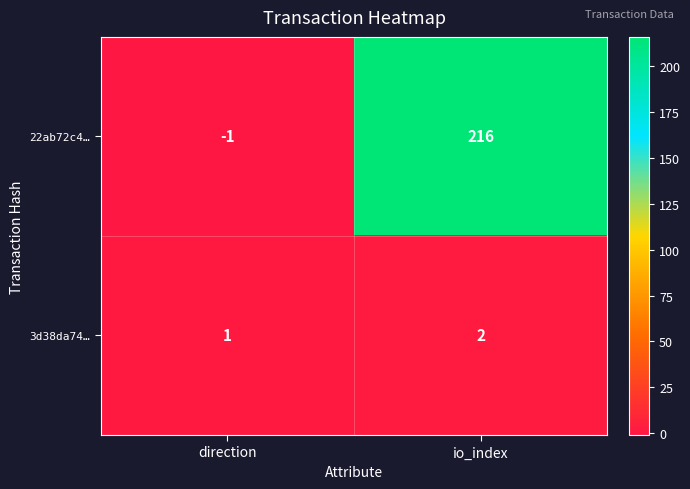

Reading left to right, list all the values displayed in this chart.

22ab72c4…: direction=-1	io_index=216
3d38da74…: direction=1	io_index=2